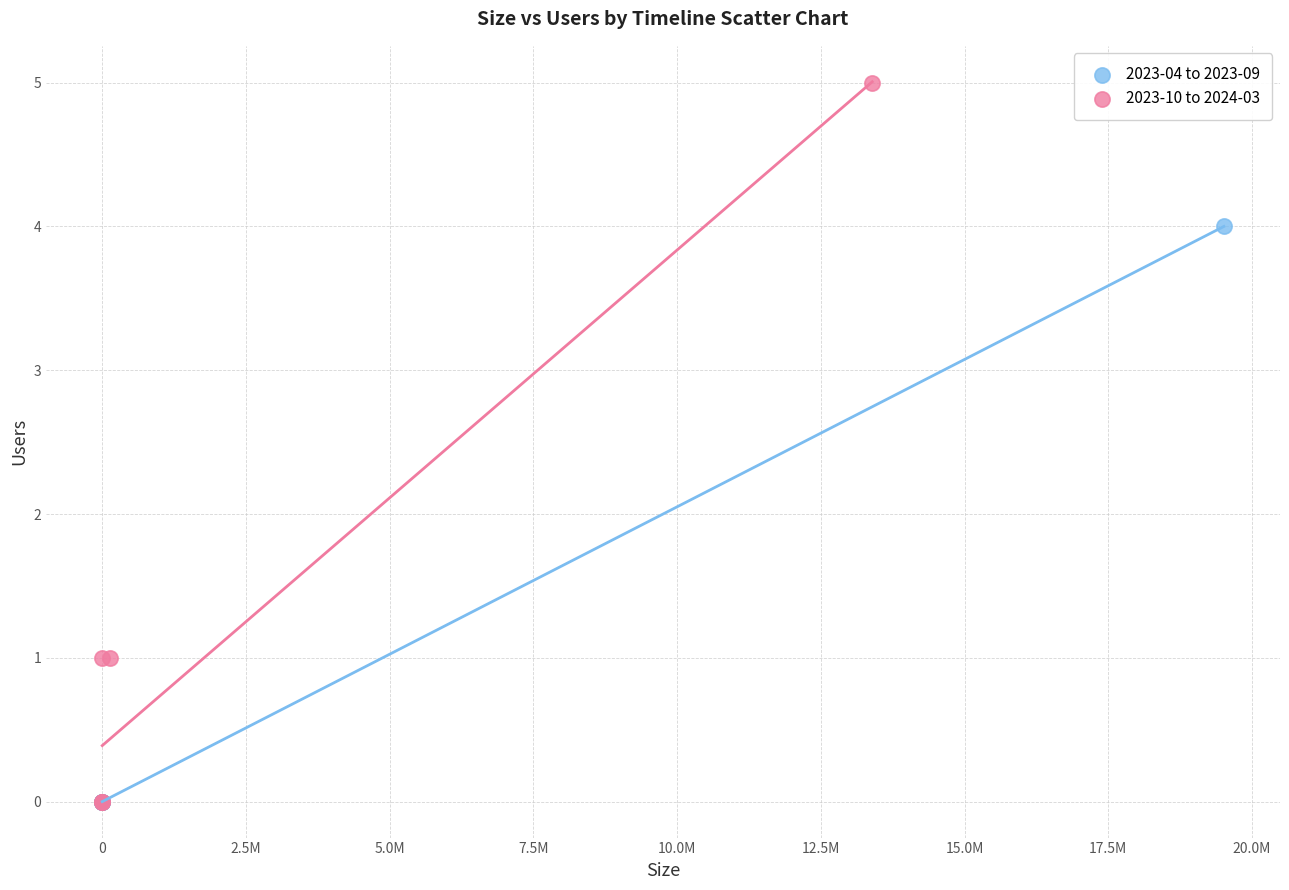

Which series reaches the maximum Y coordinate?

2023-10 to 2024-03